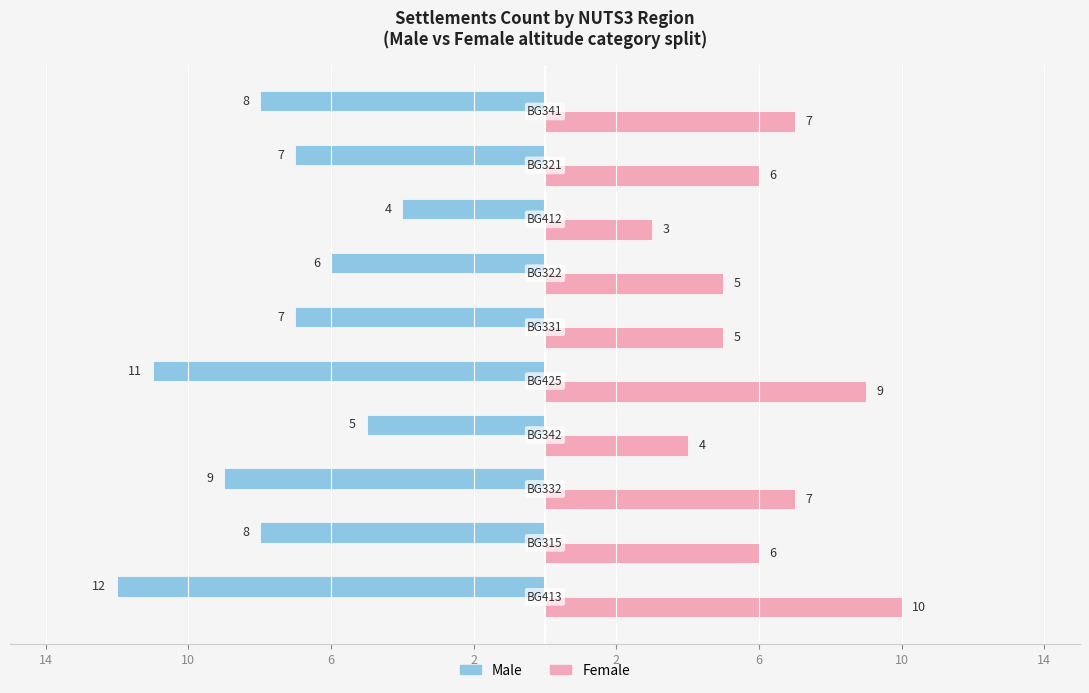

Are the bars grouped side by side (vs. stacked)?

Yes